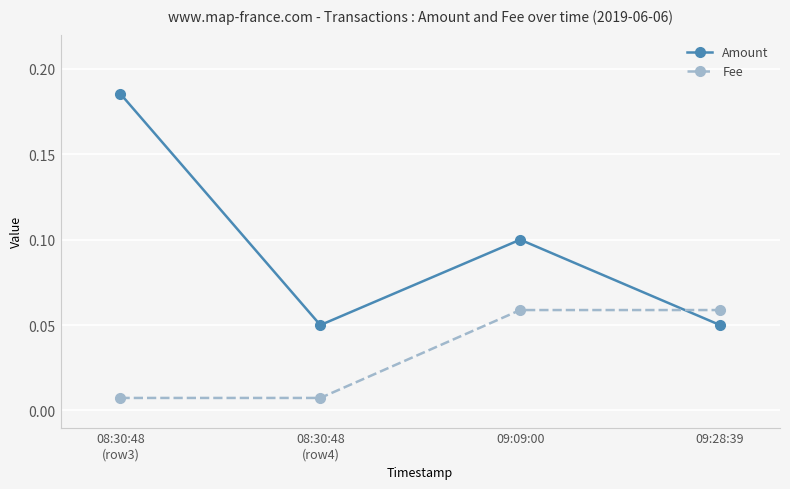

How many lines are shown in the chart?

2